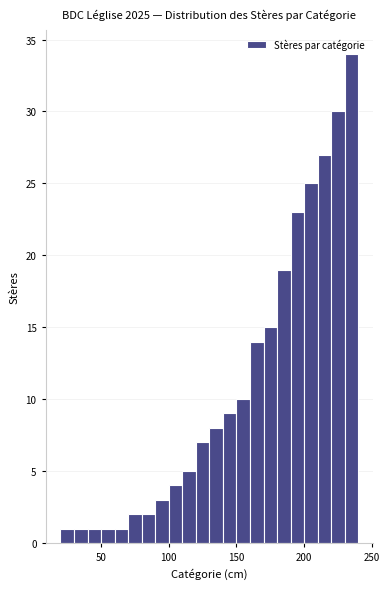

Around what value on the x-axis is the tallest bar? Give the approximate position of its centre, as read against the axis.

235